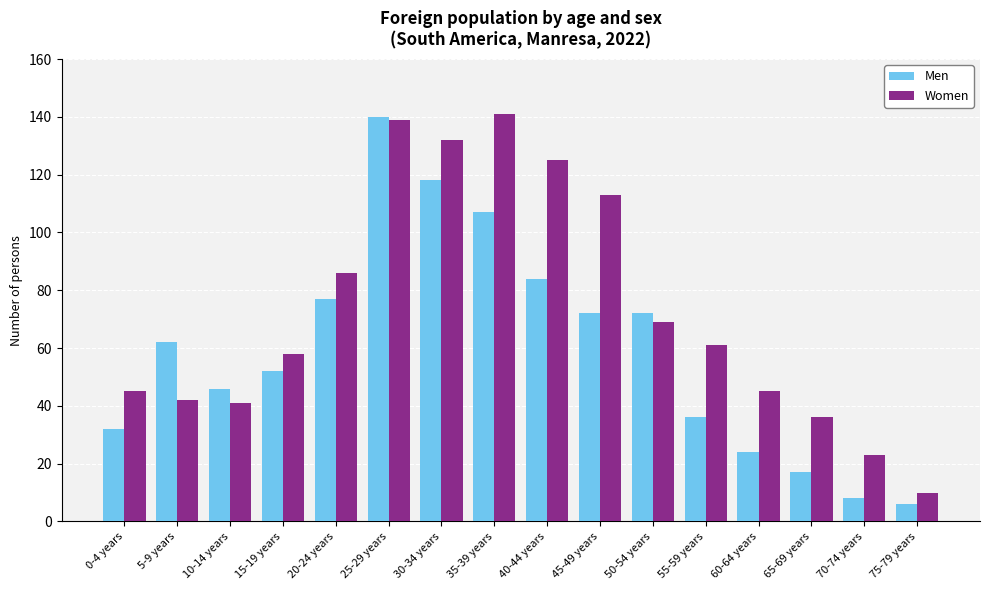

What is the label of the 11th bar from the left?

50-54 years